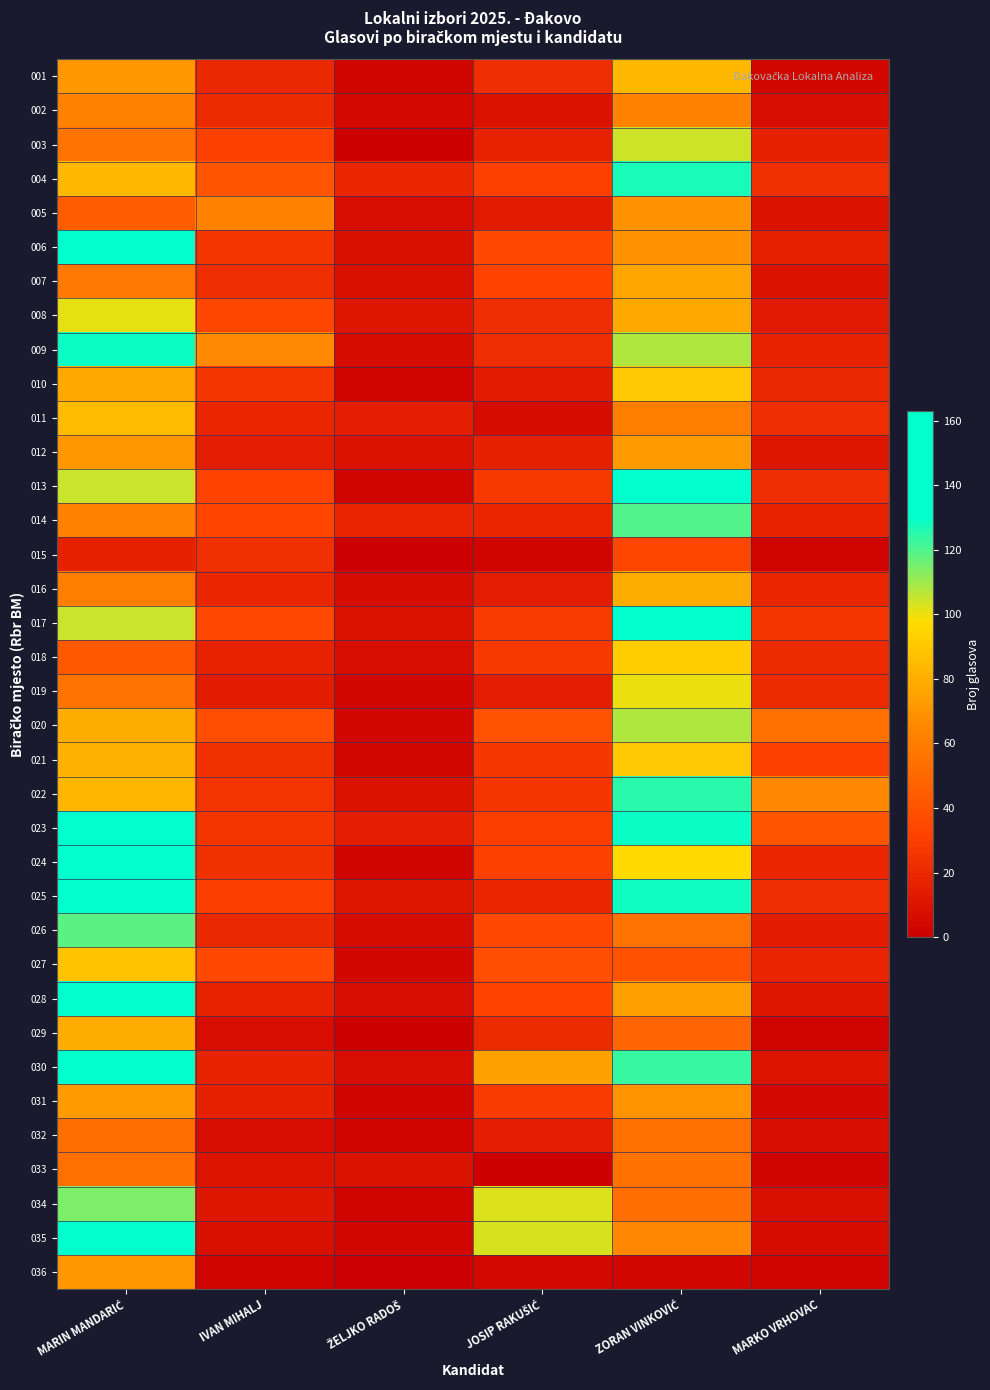

Which has a higher value, MARIN MANDARIĆ or JOSIP RAKUŠIĆ?

MARIN MANDARIĆ